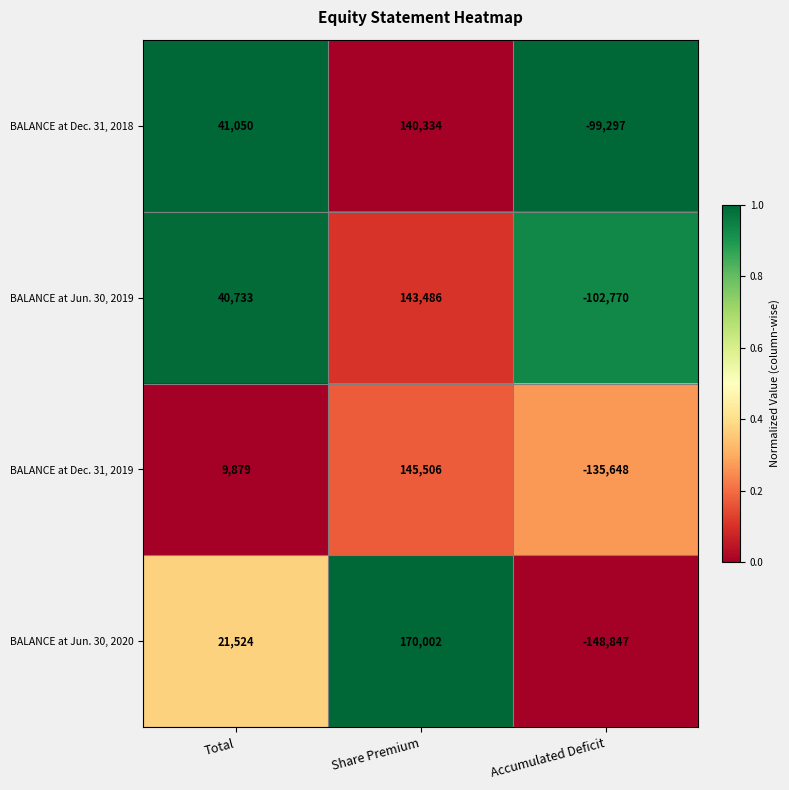

At which label does BALANCE at Jun. 30, 2020 reach its peak?

Share Premium